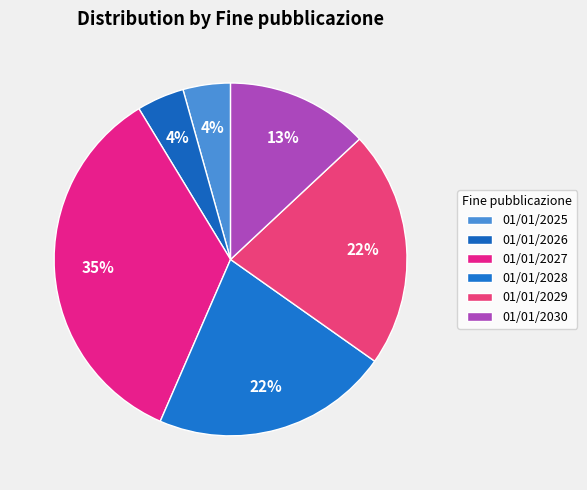

Is there any slice that represents more than half of the pie?

No